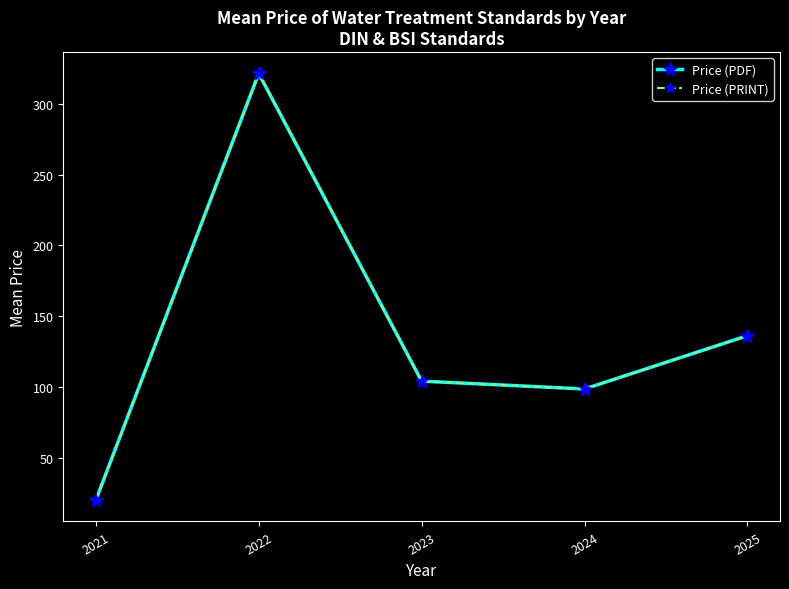

Is this an area chart (filled region under the line)?

No